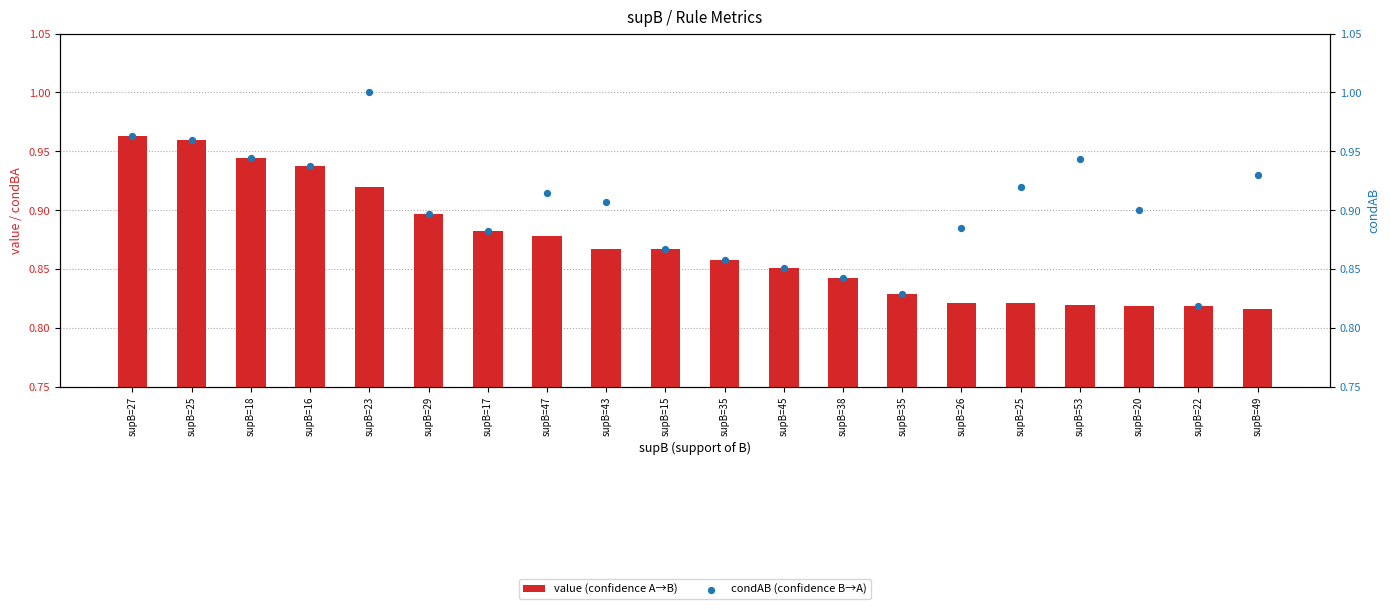

Which series contains the lowest Y value?

value (confidence A→B)